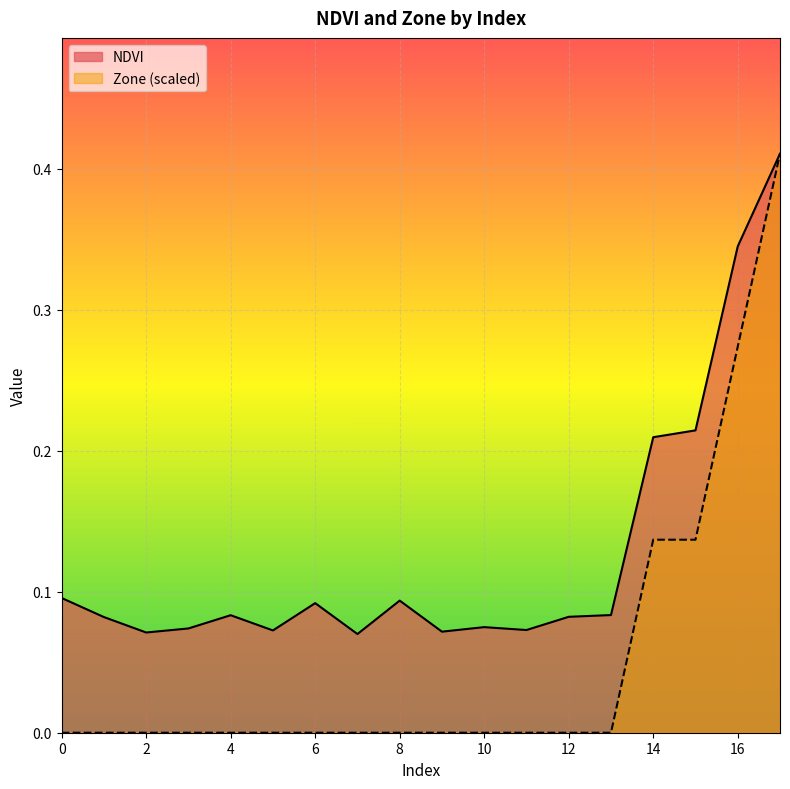

How many interior local valleys does the NDVI series have?

5